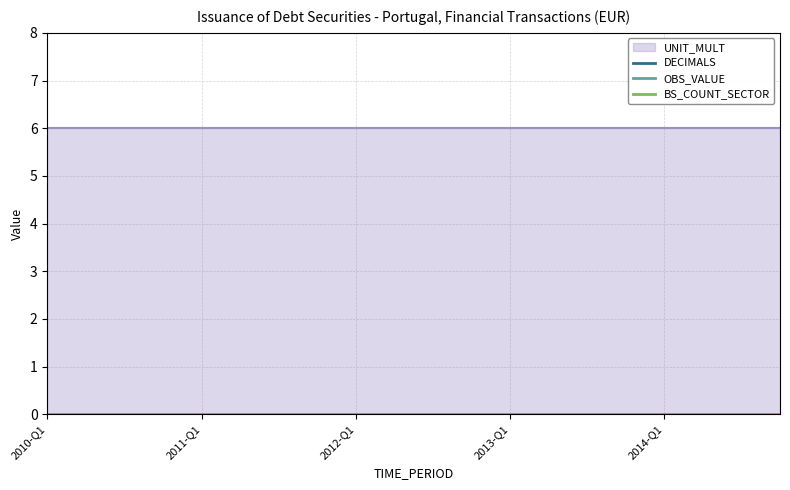

Reading right to left, transcribe all the data shown in this chart.

OBS_VALUE: 2014-Q4=0	2014-Q3=0	2014-Q2=0	2014-Q1=0	2013-Q4=0	2013-Q3=0	2013-Q2=0	2013-Q1=0	2012-Q4=0	2012-Q3=0	2012-Q2=0	2012-Q1=0	2011-Q4=0	2011-Q3=0	2011-Q2=0	2011-Q1=0	2010-Q4=0	2010-Q3=0	2010-Q2=0	2010-Q1=0
DECIMALS: 2014-Q4=0	2014-Q3=0	2014-Q2=0	2014-Q1=0	2013-Q4=0	2013-Q3=0	2013-Q2=0	2013-Q1=0	2012-Q4=0	2012-Q3=0	2012-Q2=0	2012-Q1=0	2011-Q4=0	2011-Q3=0	2011-Q2=0	2011-Q1=0	2010-Q4=0	2010-Q3=0	2010-Q2=0	2010-Q1=0
UNIT_MULT: 2014-Q4=6	2014-Q3=6	2014-Q2=6	2014-Q1=6	2013-Q4=6	2013-Q3=6	2013-Q2=6	2013-Q1=6	2012-Q4=6	2012-Q3=6	2012-Q2=6	2012-Q1=6	2011-Q4=6	2011-Q3=6	2011-Q2=6	2011-Q1=6	2010-Q4=6	2010-Q3=6	2010-Q2=6	2010-Q1=6
BS_COUNT_SECTOR: 2014-Q4=0	2014-Q3=0	2014-Q2=0	2014-Q1=0	2013-Q4=0	2013-Q3=0	2013-Q2=0	2013-Q1=0	2012-Q4=0	2012-Q3=0	2012-Q2=0	2012-Q1=0	2011-Q4=0	2011-Q3=0	2011-Q2=0	2011-Q1=0	2010-Q4=0	2010-Q3=0	2010-Q2=0	2010-Q1=0